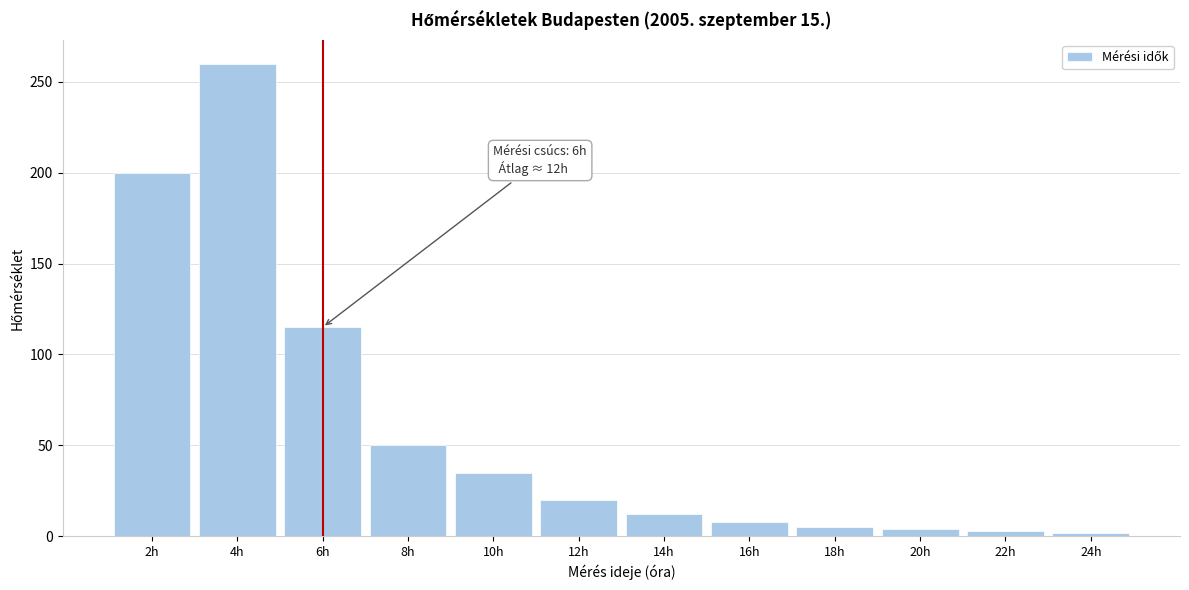

What is the label of the 4th bar from the left?

8h